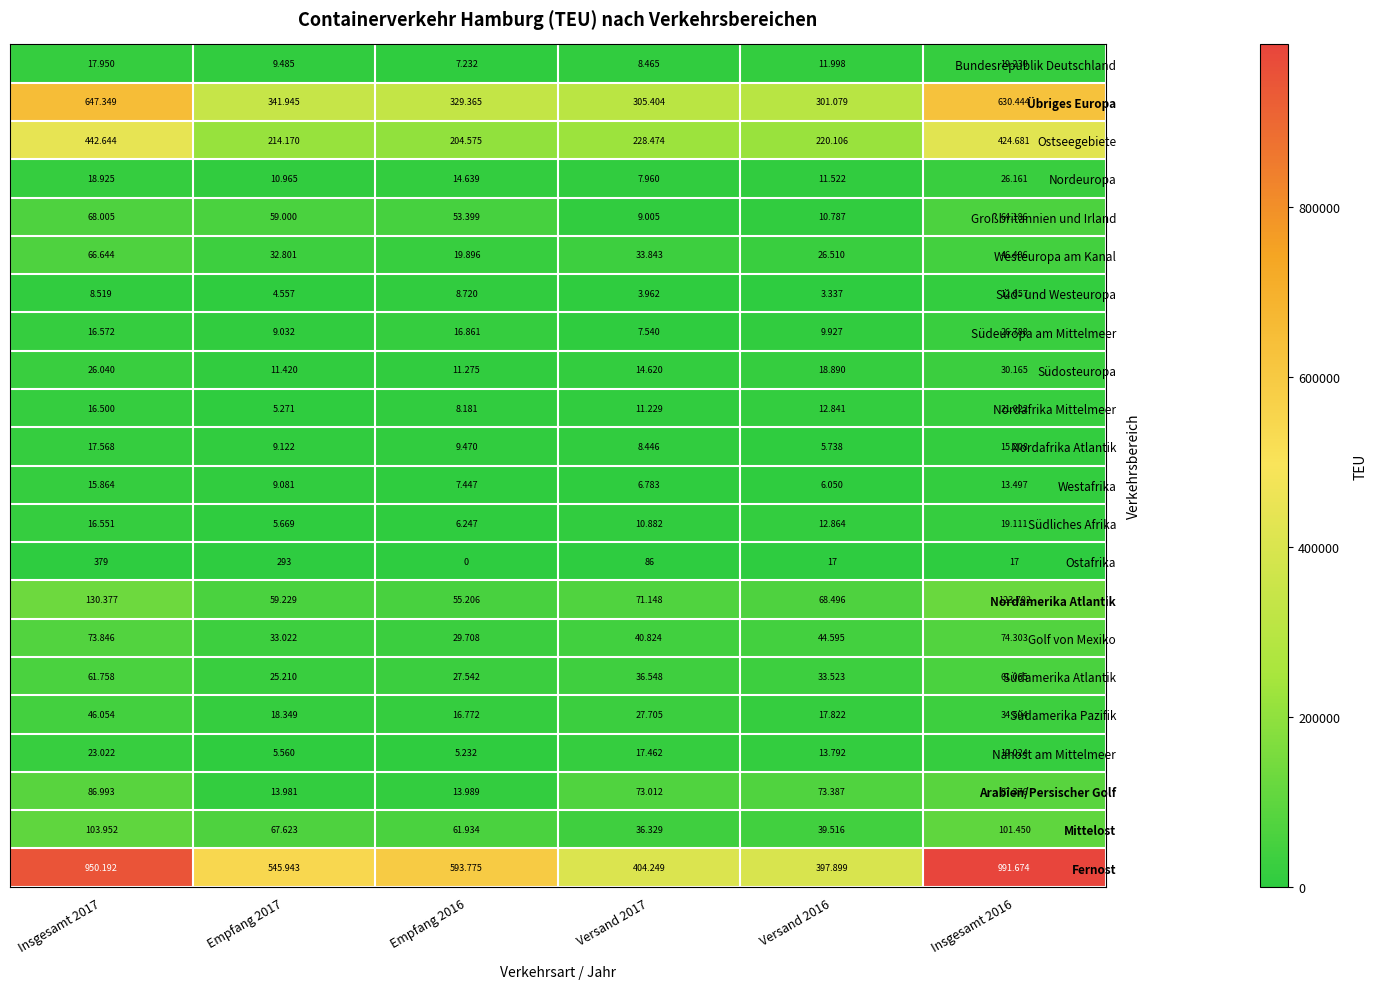

At which category is the sum across all series the highest?

Insgesamt 2017